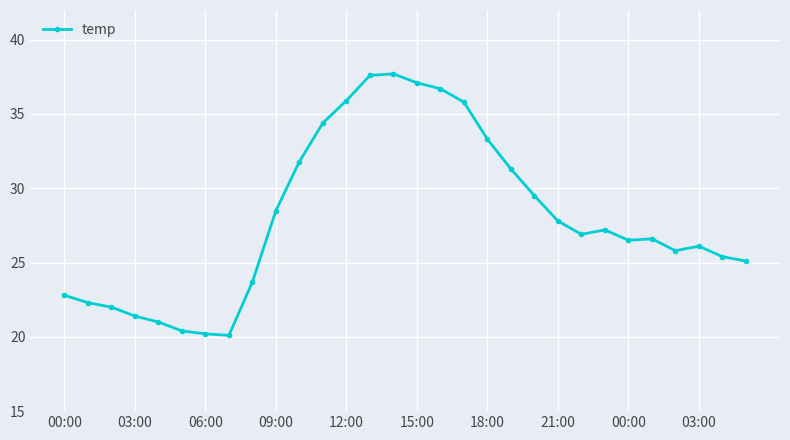

What is the smallest value displayed?

20.1